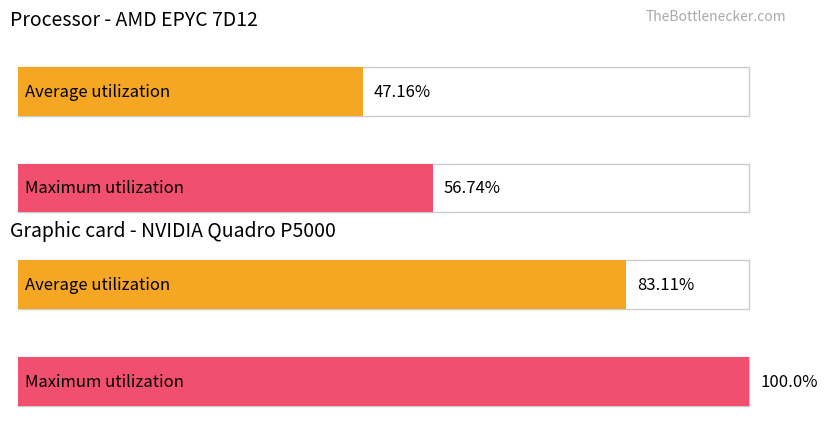

What is the value of the 4th bar from the left?

100.0